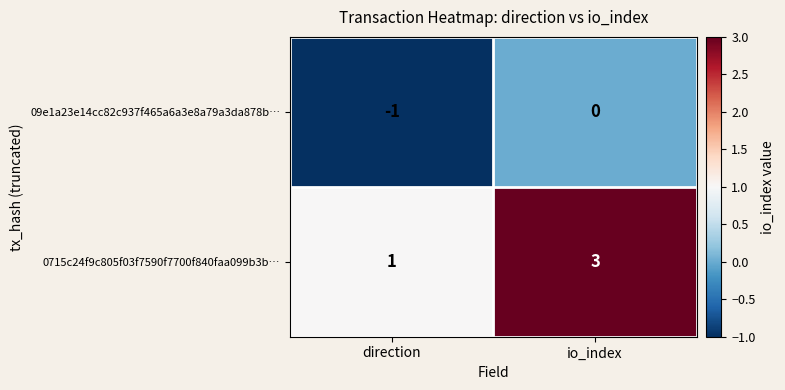

Count the number of data series in this chart.

2